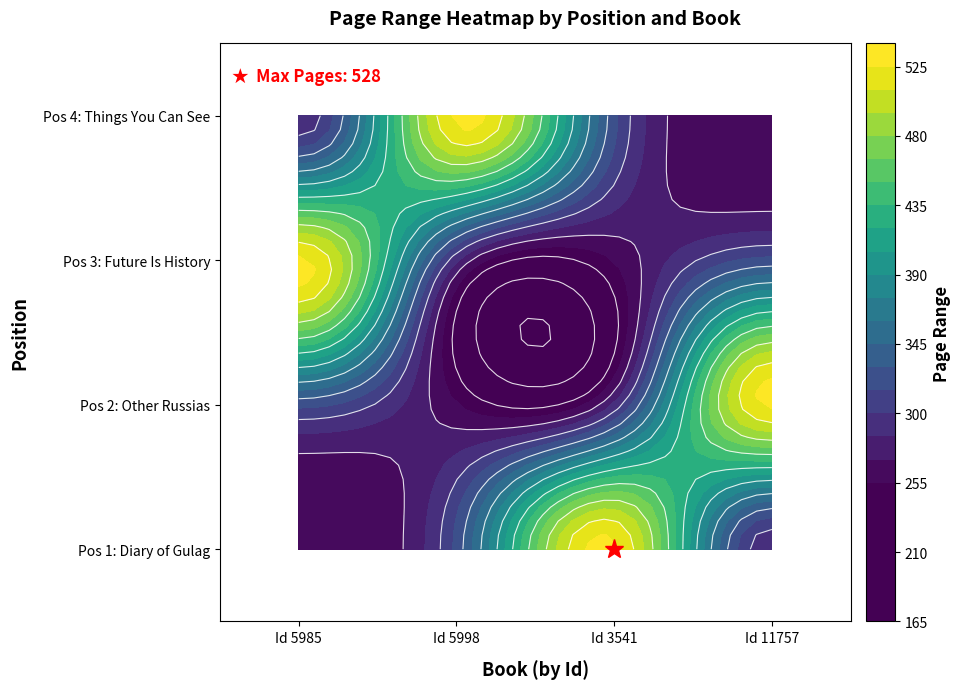

List the series in order of their peak value, highest first.

The Diary Of A Gulag Prison Guard 1935 6, Other Russias, The Future Is History, The Things You Can See Only When You Sl…